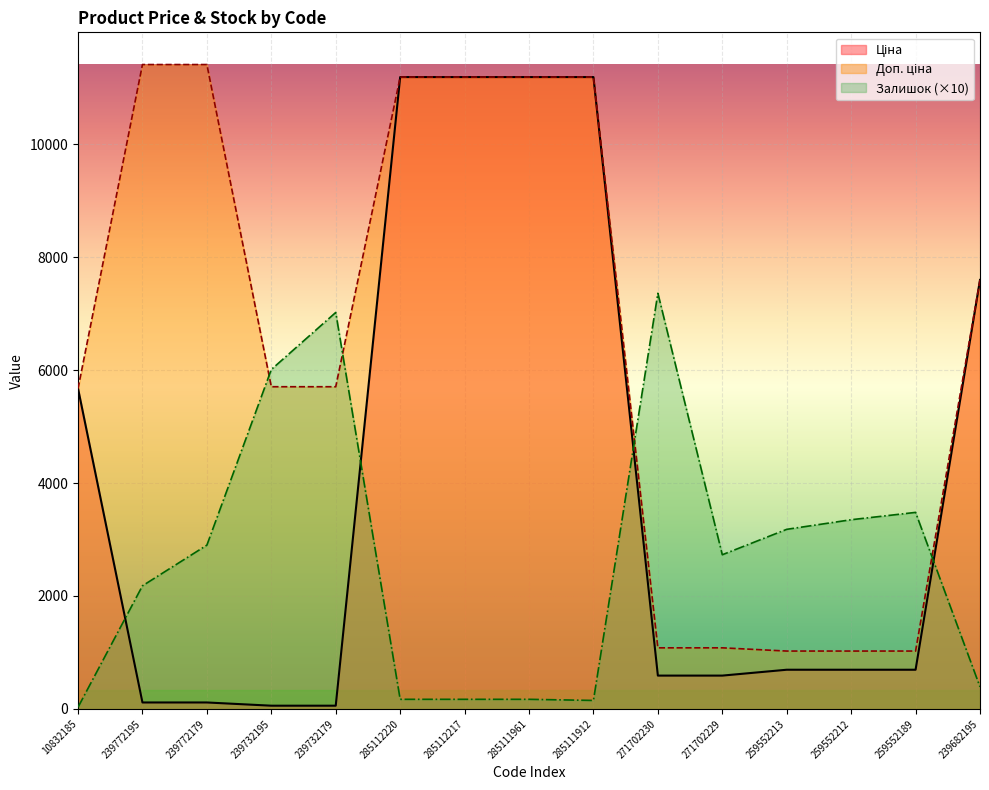

Is the value of Ціна at 259552213 greater than the value of Залишок at 271702230?

No